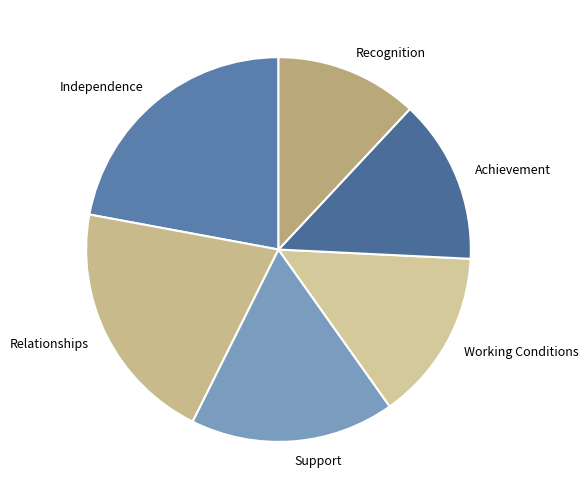

Is it true that Independence is 22% of the pie?

True